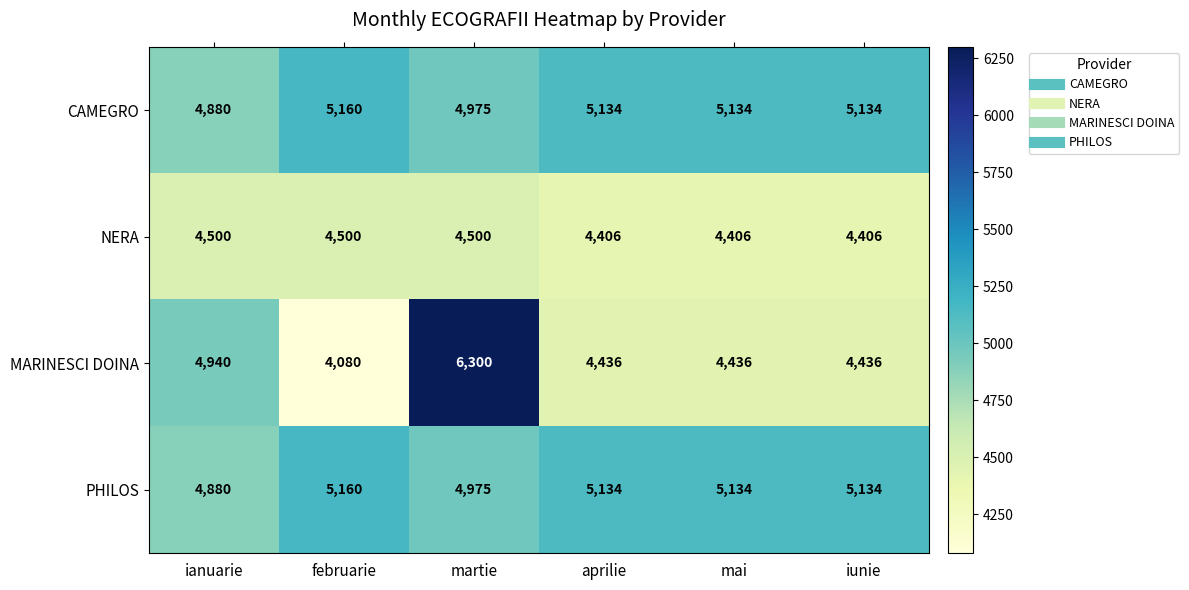

Which series has the widest spread of values?

MARINESCI DOINA